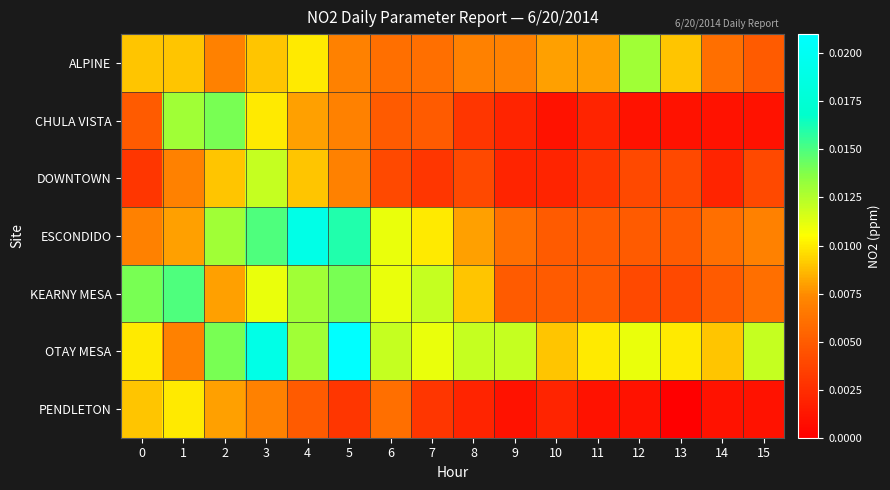

Between 4 and 9, which series saw the biggest shift?

ESCONDIDO